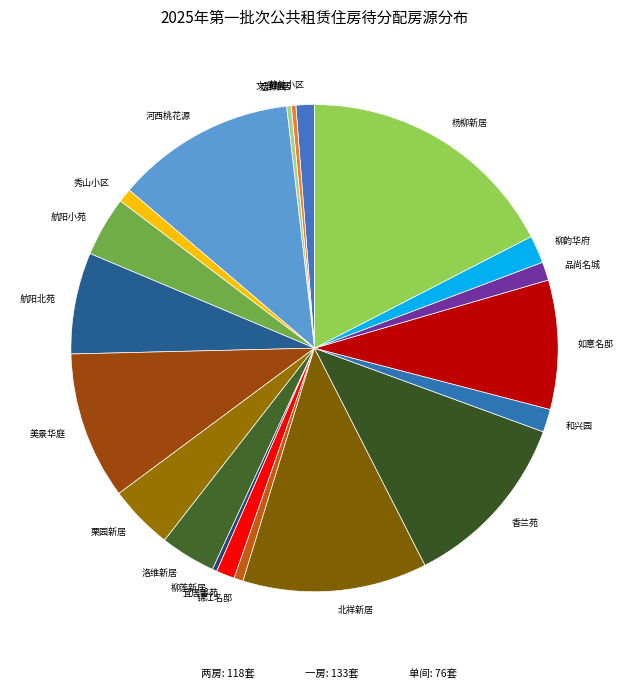

True or false: 美景华庭 accounts for 20% of the total.

False